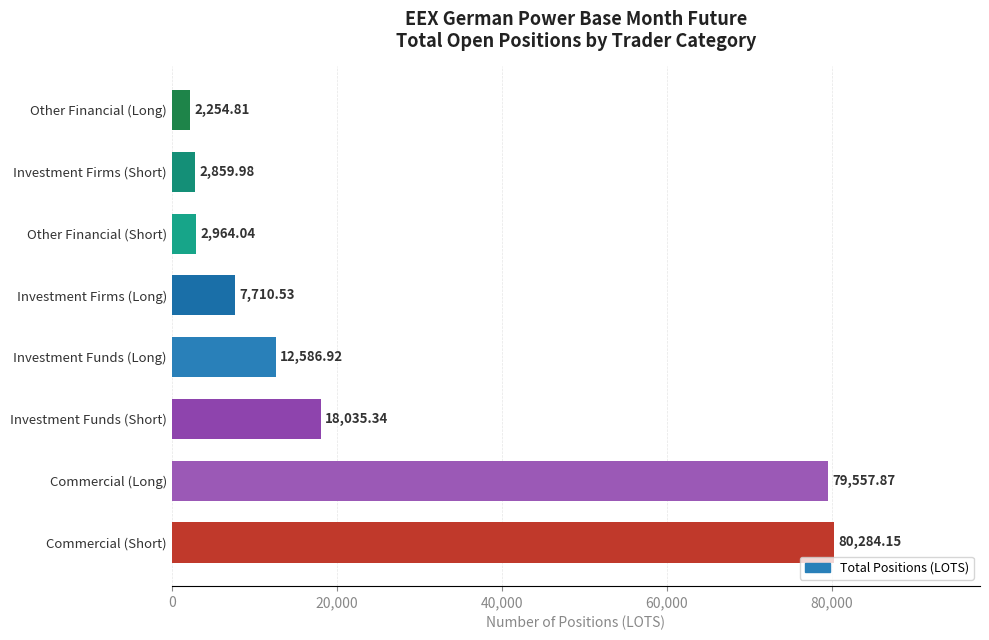

What is the difference between the second highest and minimum values?

77303.1